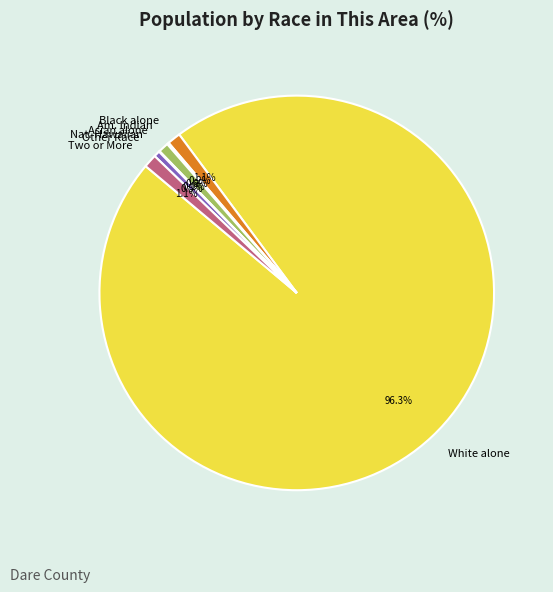

What is the ratio of the value at Black alone to the value at Two or More?

1.0